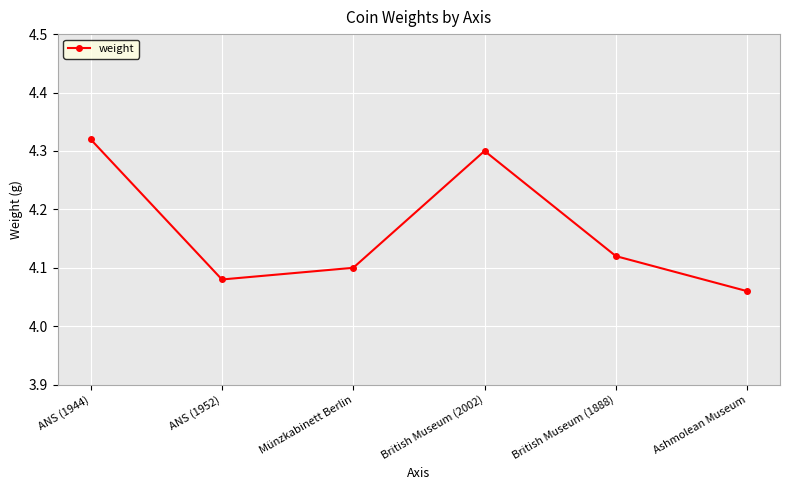

What is the difference between the maximum and minimum values?

0.3